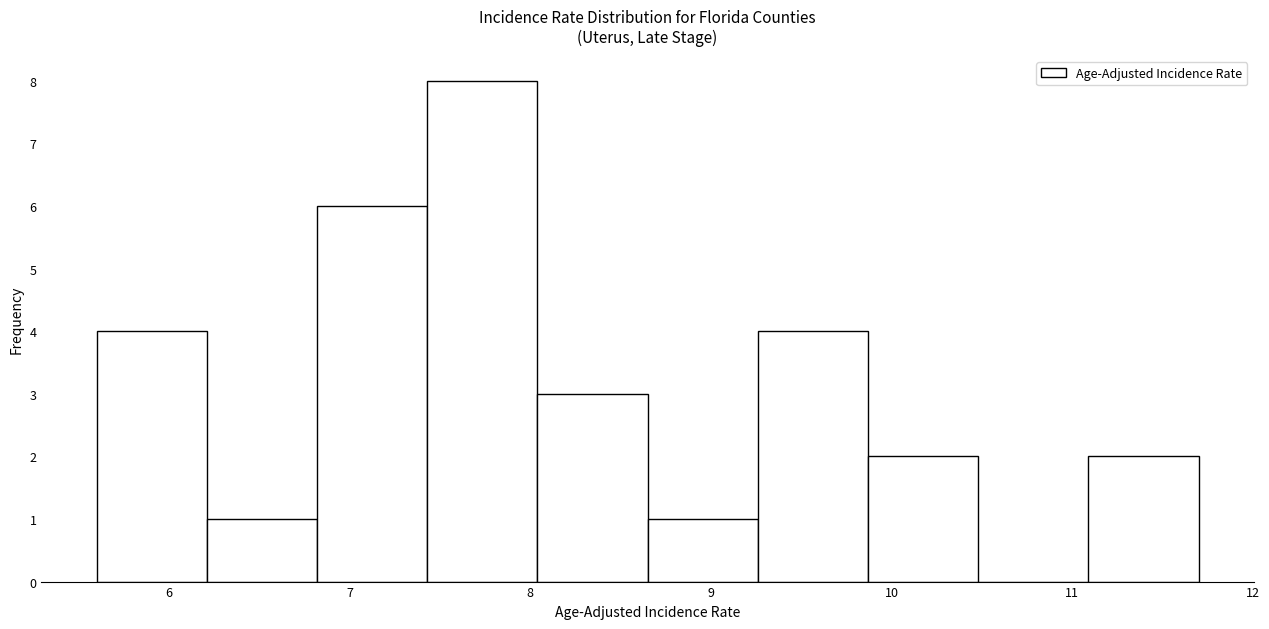

Reading left to right, transcribe this chart: for each bar, give the range it covers on the x-axis and its height. Neither the bar edges nor the heights are printed on the chart, so give them approximately, as read against the axes.

5.60 to 6.21: 4
6.21 to 6.82: 1
6.82 to 7.43: 6
7.43 to 8.04: 8
8.04 to 8.65: 3
8.65 to 9.26: 1
9.26 to 9.87: 4
9.87 to 10.48: 2
10.48 to 11.09: 0
11.09 to 11.70: 2